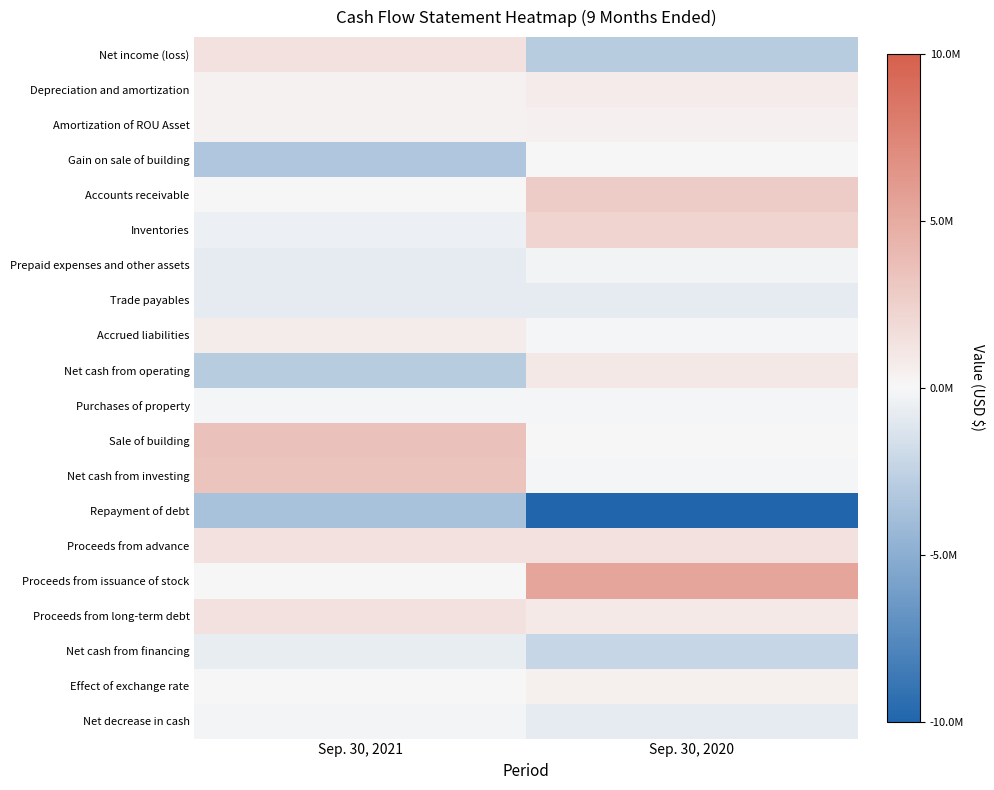

Rank the series at Sep. 30, 2020 from highest to lowest value.

Proceeds from issuance of stock, Accounts receivable, Inventories, Proceeds from advance, Net cash from operating, Proceeds from long-term debt, Depreciation and amortization, Effect of exchange rate, Amortization of ROU Asset, Gain on sale of building, Sale of building, Purchases of property, Net cash from investing, Accrued liabilities, Prepaid expenses and other assets, Net decrease in cash, Trade payables, Net cash from financing, Net income (loss), Repayment of debt